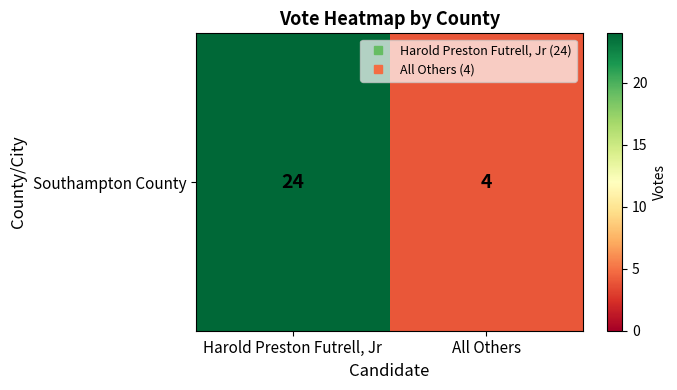

Reading left to right, extract all data points from this chart.

24	4